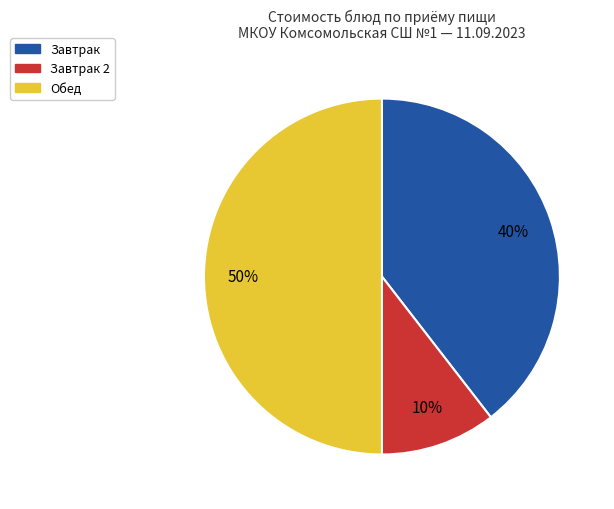

To the nearest percent, what is the average slice percentage?

33%